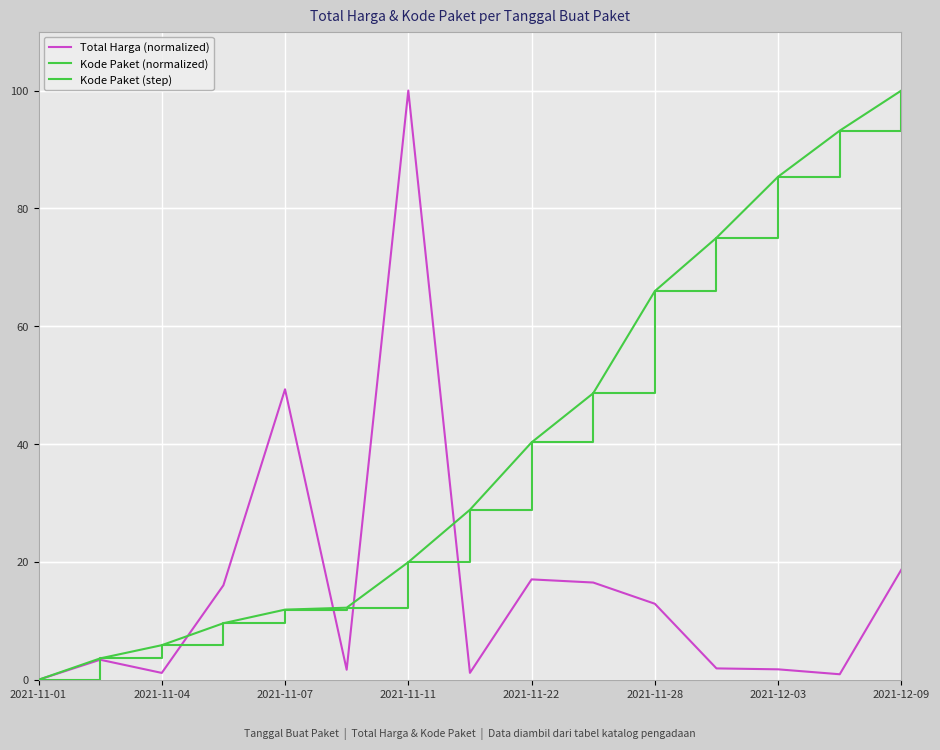

How many interior local peaks does the Total Harga (normalized) series have?

4